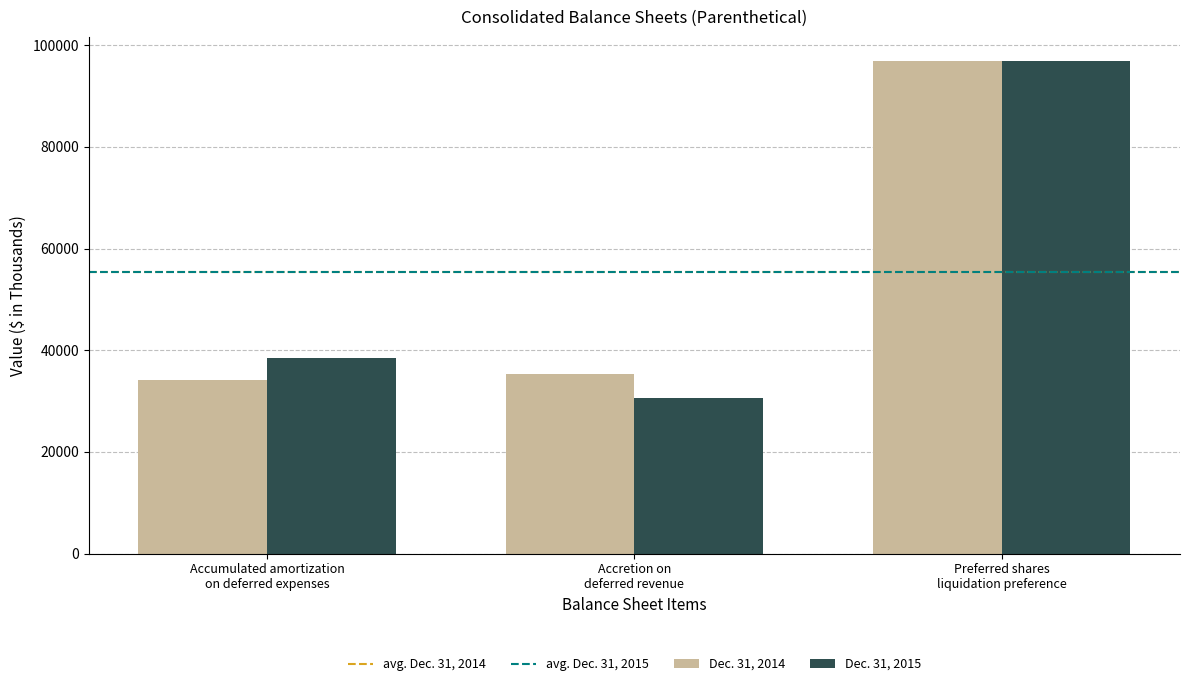

At which label is Dec. 31, 2015 closest to 63659?

Accumulated amortization
on deferred expenses